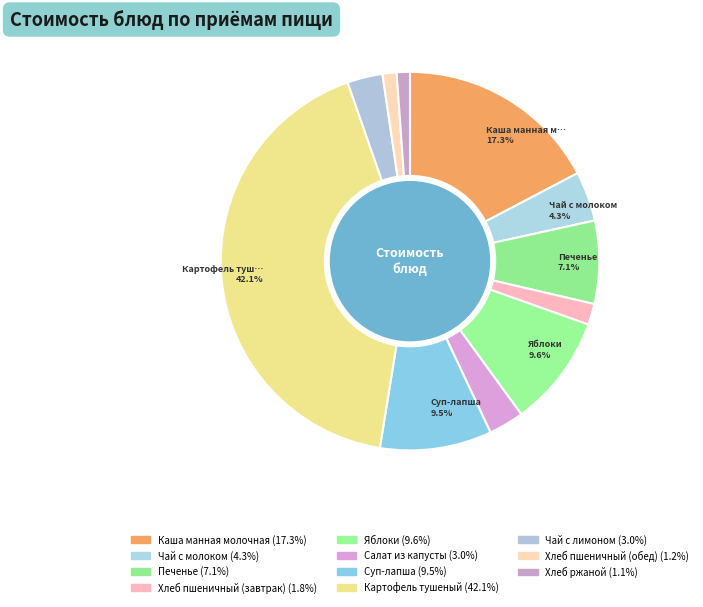

To the nearest percent, what is the combined percentage of Хлеб ржаной and Хлеб пшеничный (завтрак)?

3%